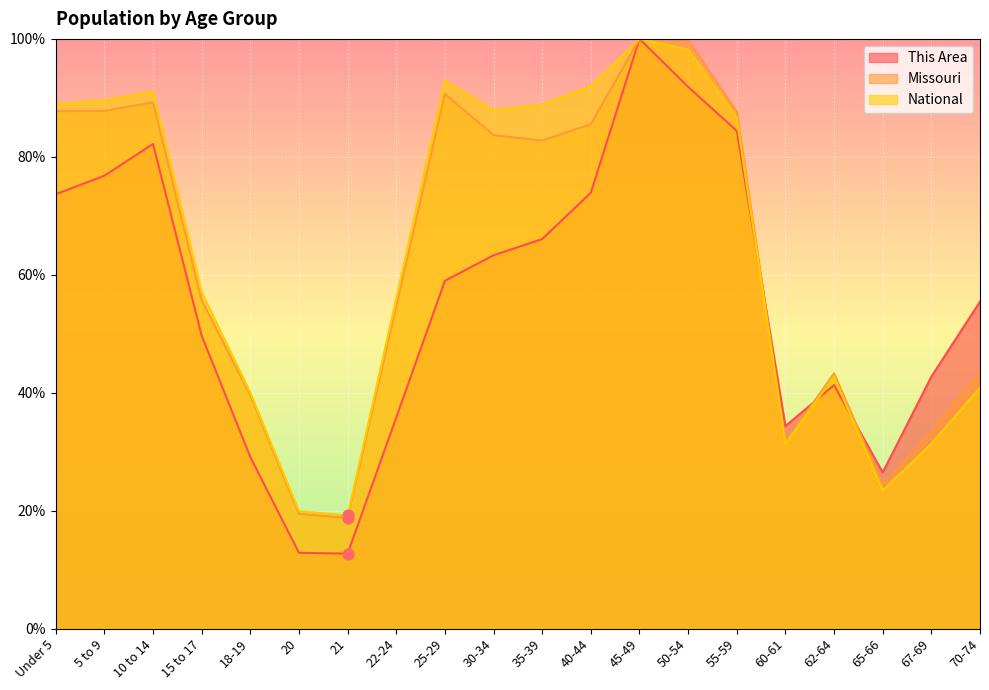

What are all the series names shown in the legend?

This Area, Missouri, National